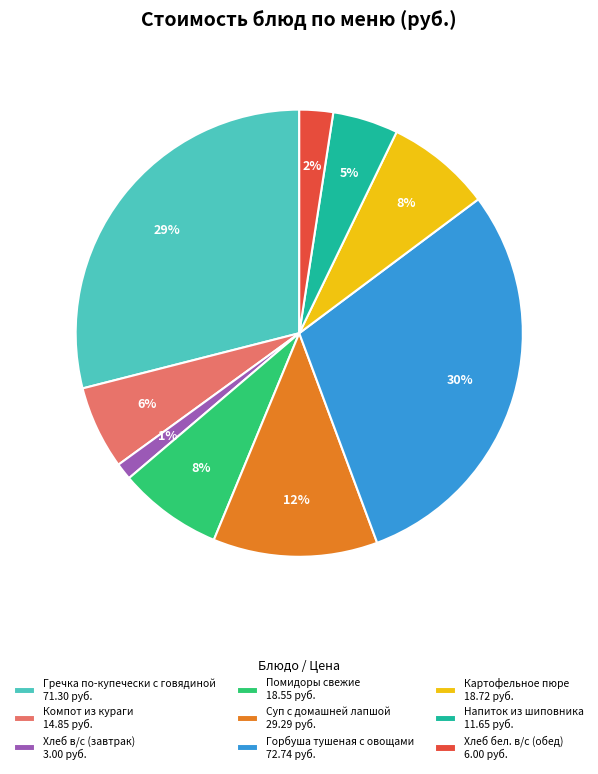

Is the sum of Напиток из шиповника 11.65 руб. and Гречка по-купечески с говядиной 71.30 руб. greater than half?

No